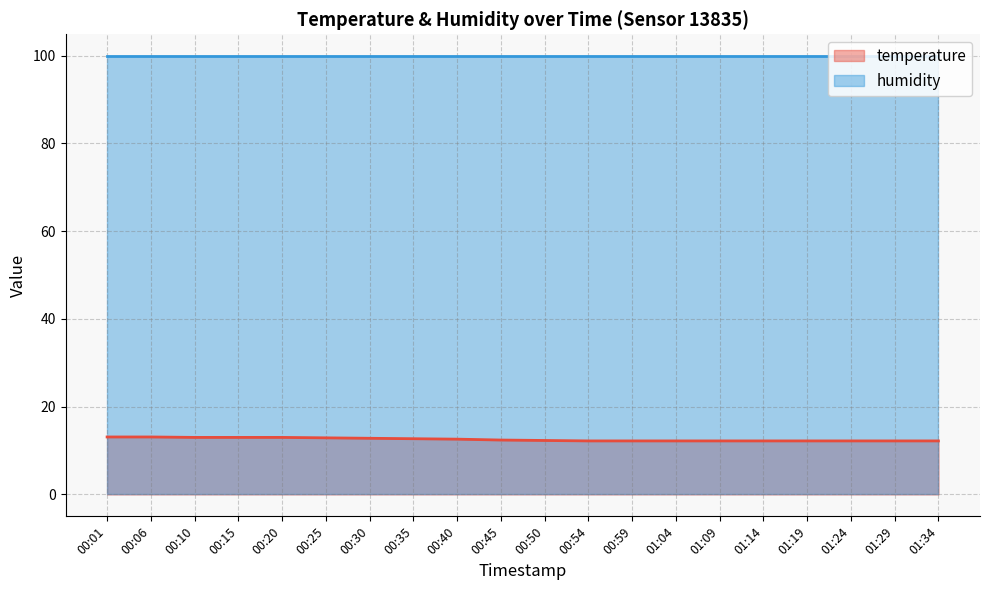

What is the change in value from 00:25 to 01:29?

-0.7